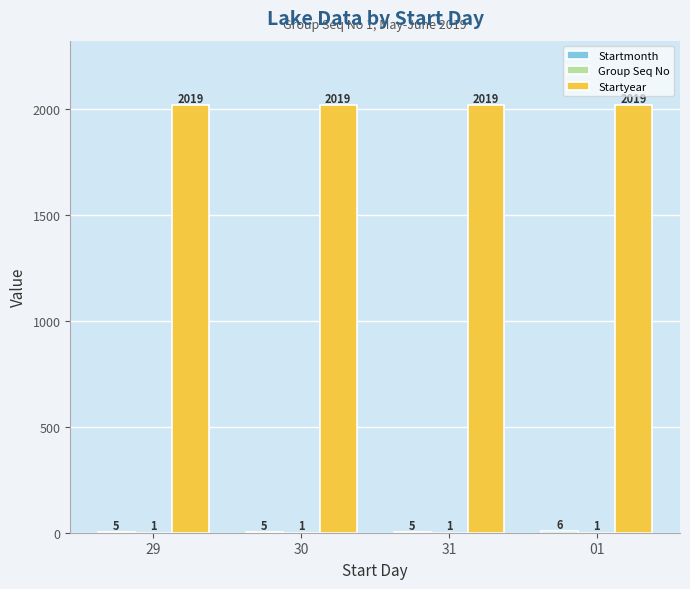

What value does the Startyear series have at 31?

2019